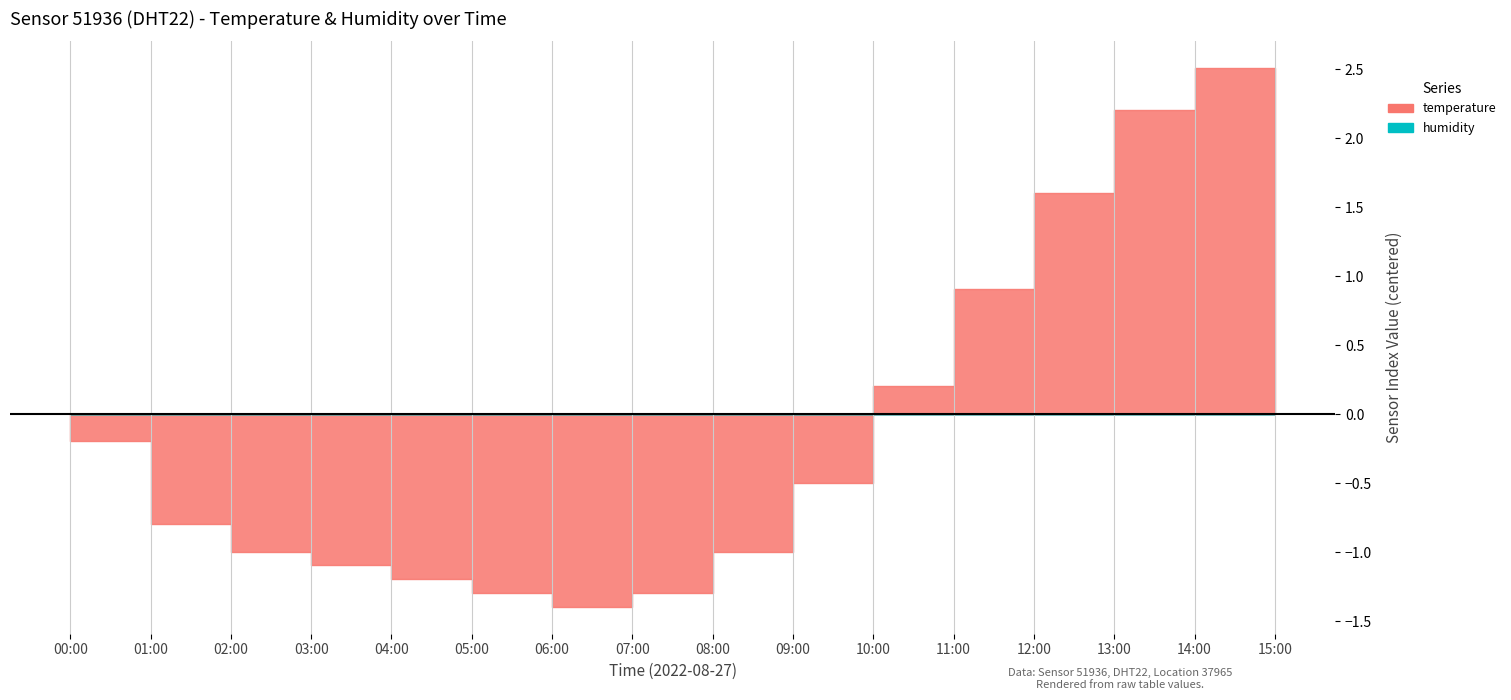

At which category is the sum across all series the highest?

14:00